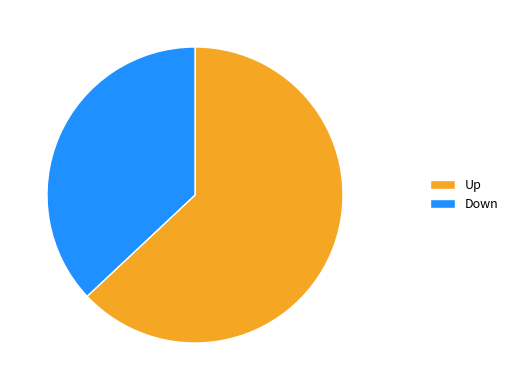

Is it true that Up is 63% of the pie?

True